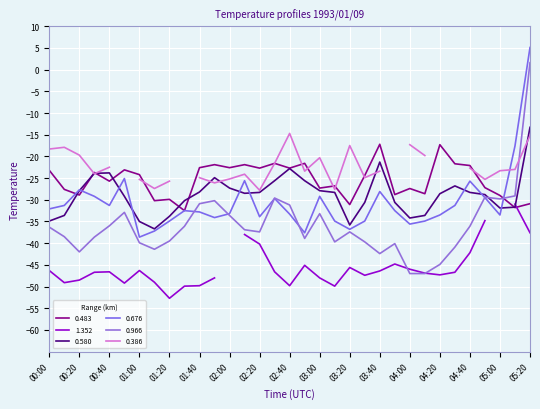

What is the difference between the 0.966 values at 04:40 and 03:50?

4.0